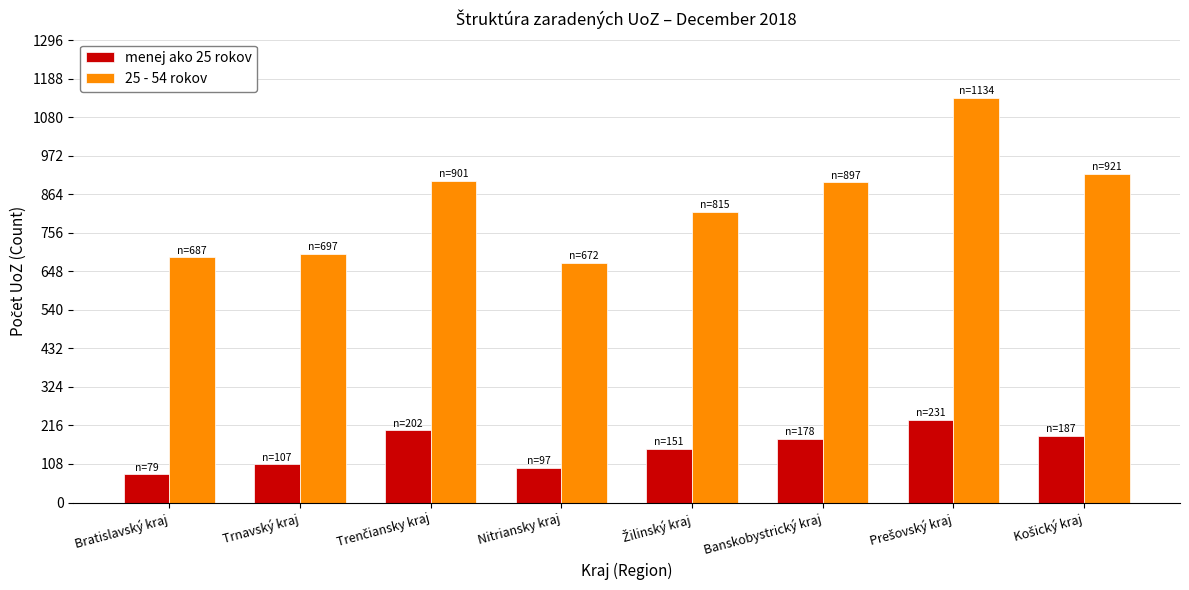

True or false: menej ako 25 rokov has a value of 47 at Banskobystrický kraj.

False